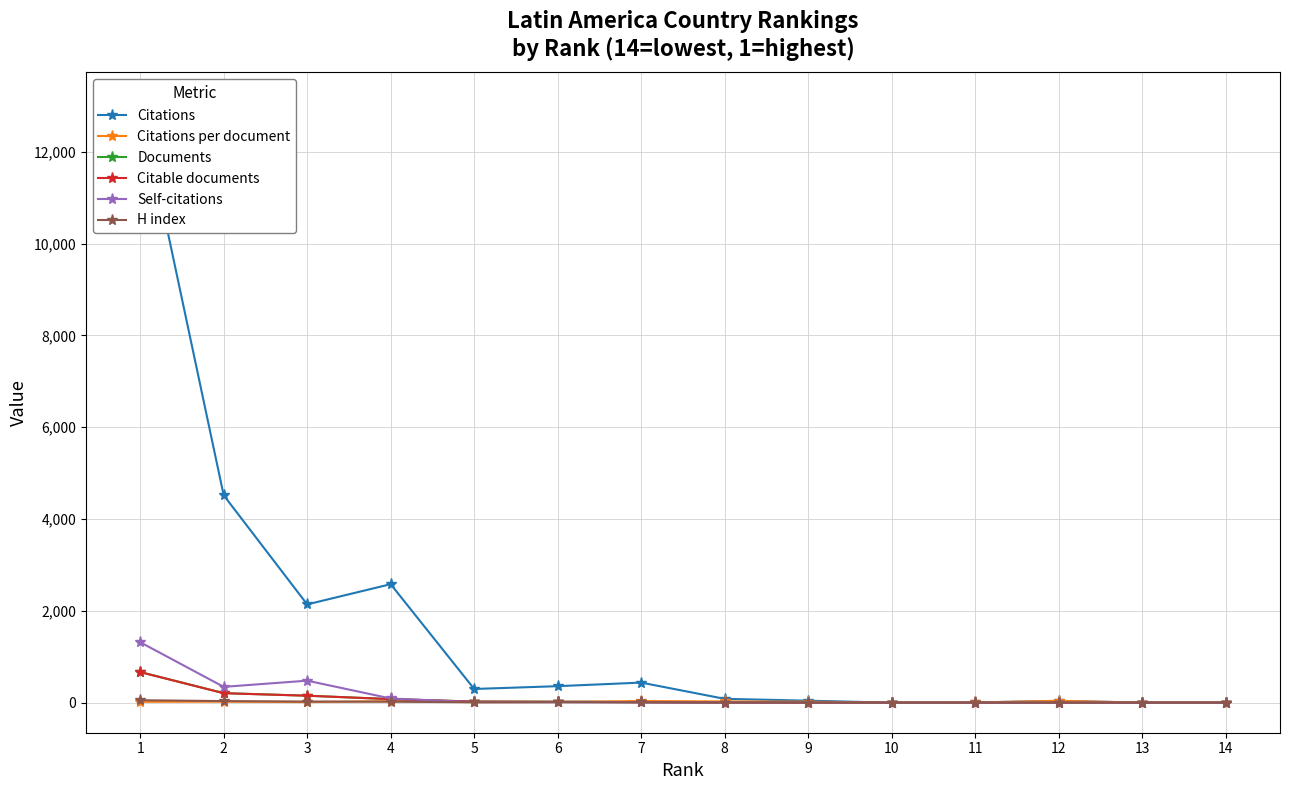

The Citations series shows 0.7 at 14. True or false?

False